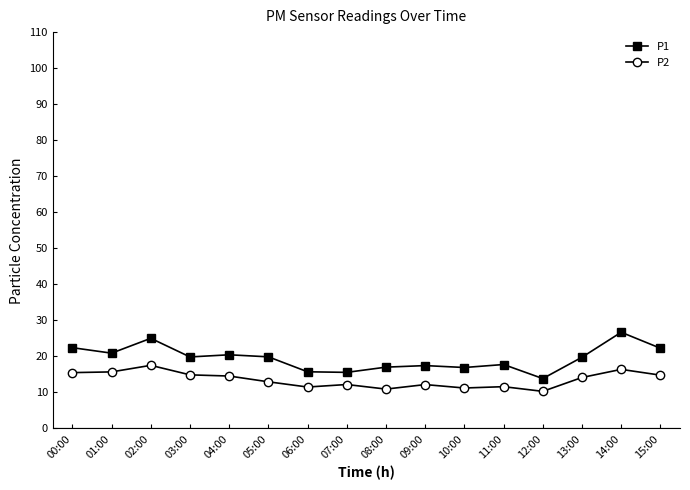

What is the average value of the P2 series?

13.5